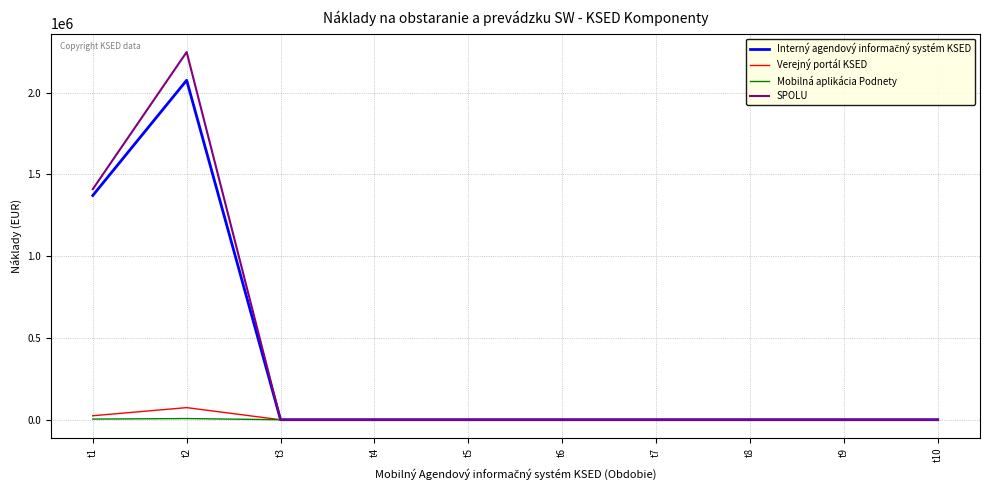

Which series has the widest spread of values?

SPOLU